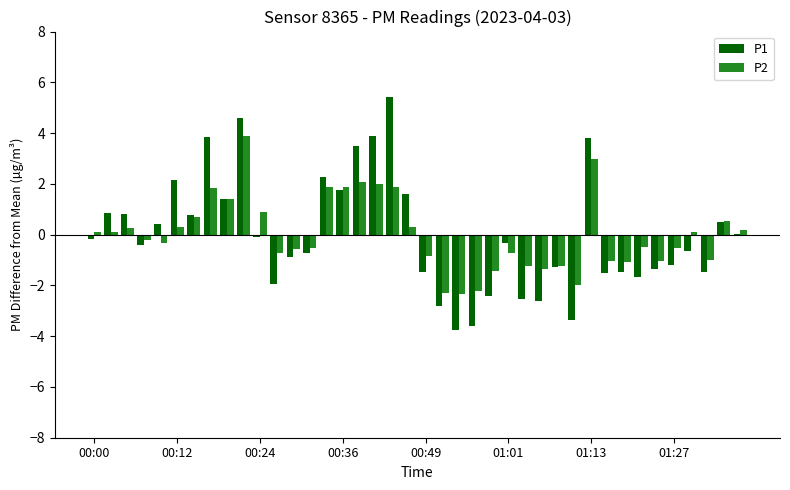

What is the highest value of the P2 series?

3.9